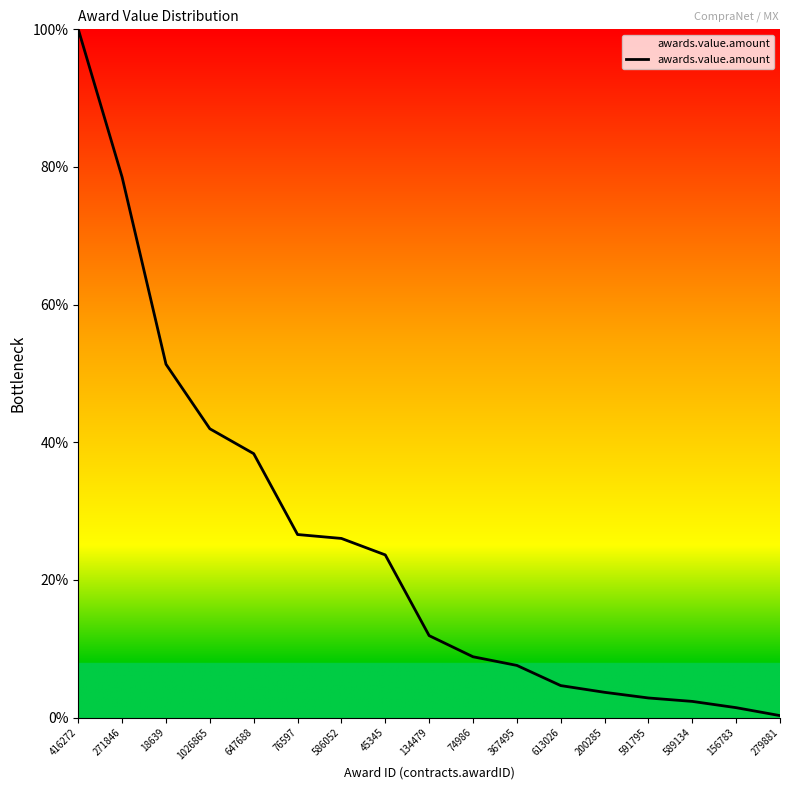

Where is the data nearest to the value 50?

18639